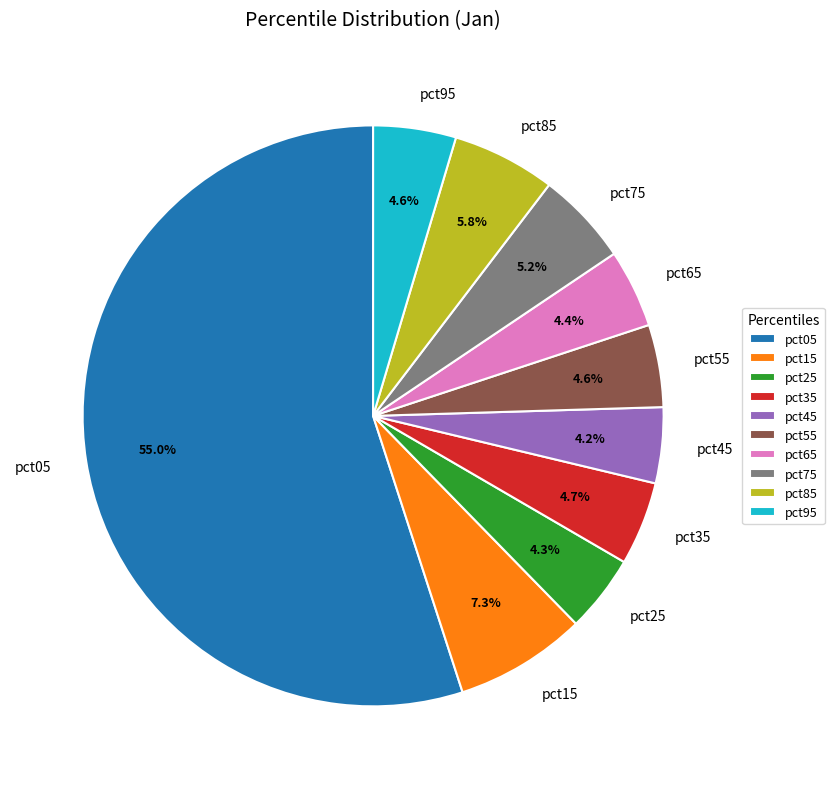

How much of the chart is everything except pct15?

92.7%